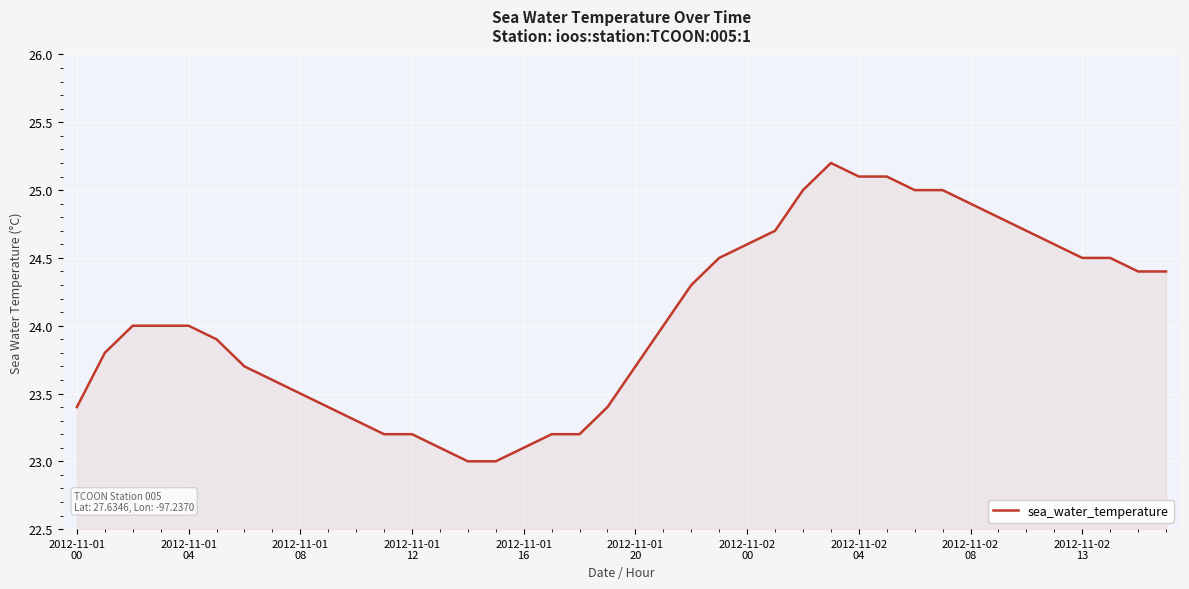

What is the greatest value displayed?

25.2